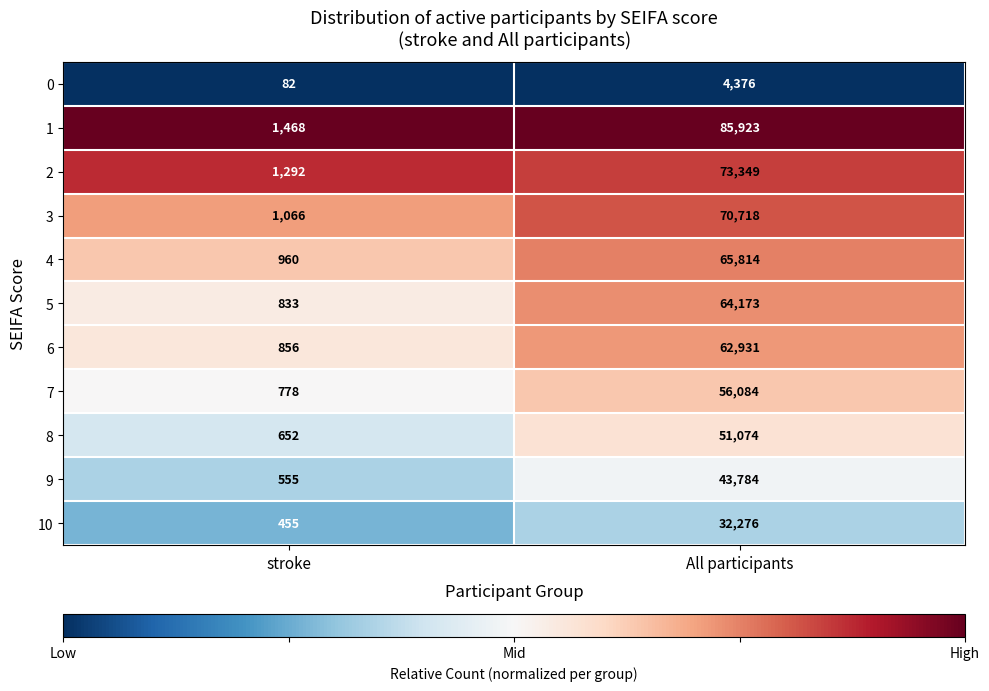

Rank the series by their maximum value, from lowest to highest.

0, 10, 9, 8, 7, 6, 5, 4, 3, 2, 1